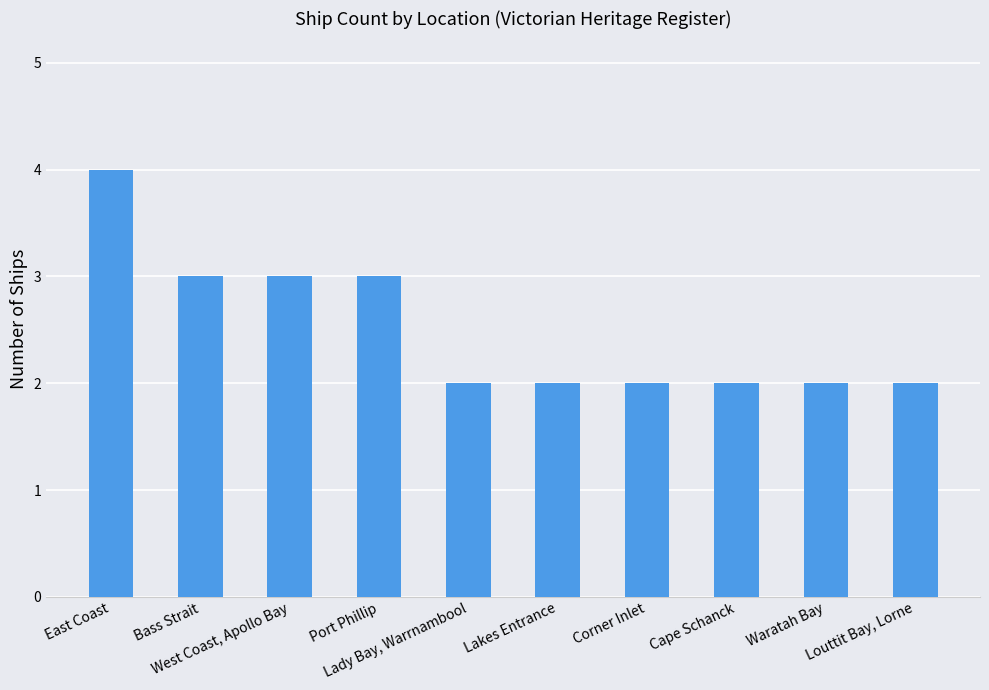

What is the greatest value displayed?

4